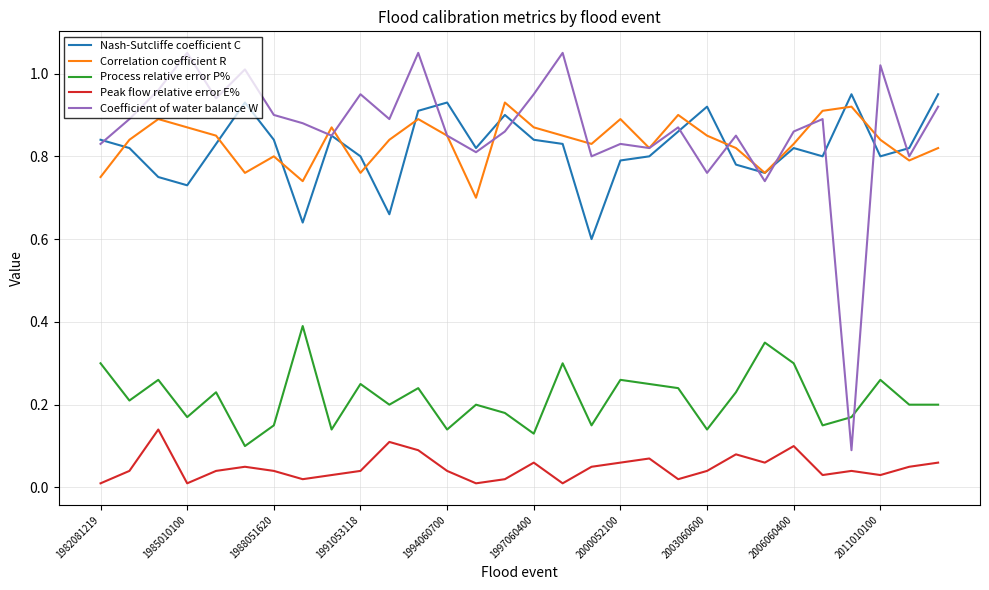

True or false: Peak flow relative error E% and Process relative error P% cross at least once.

False